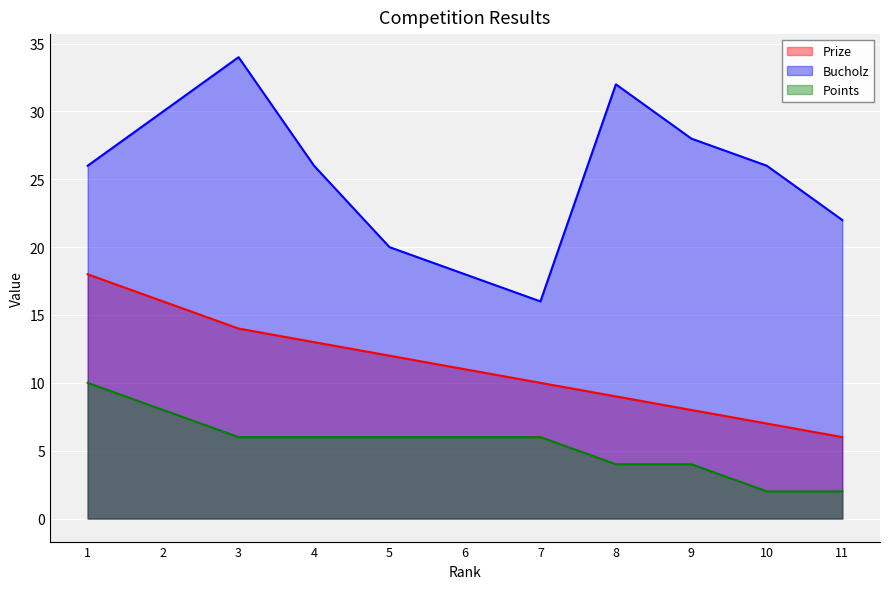

Where is the first local minimum for Bucholz?

7